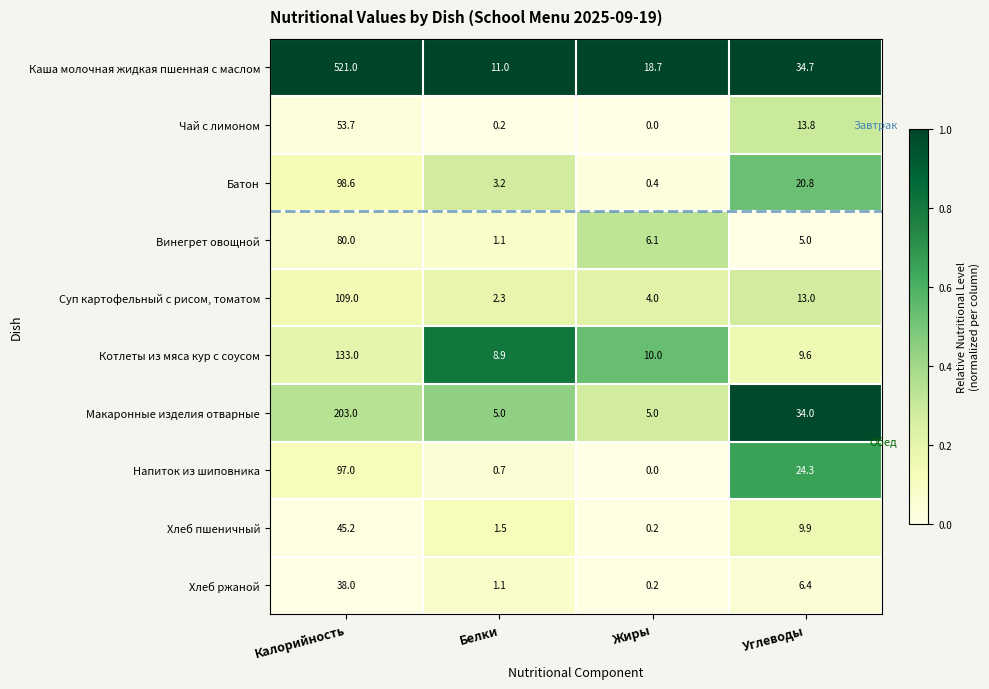

Is it true that Хлеб пшеничный equals 1.5 at Белки?

True